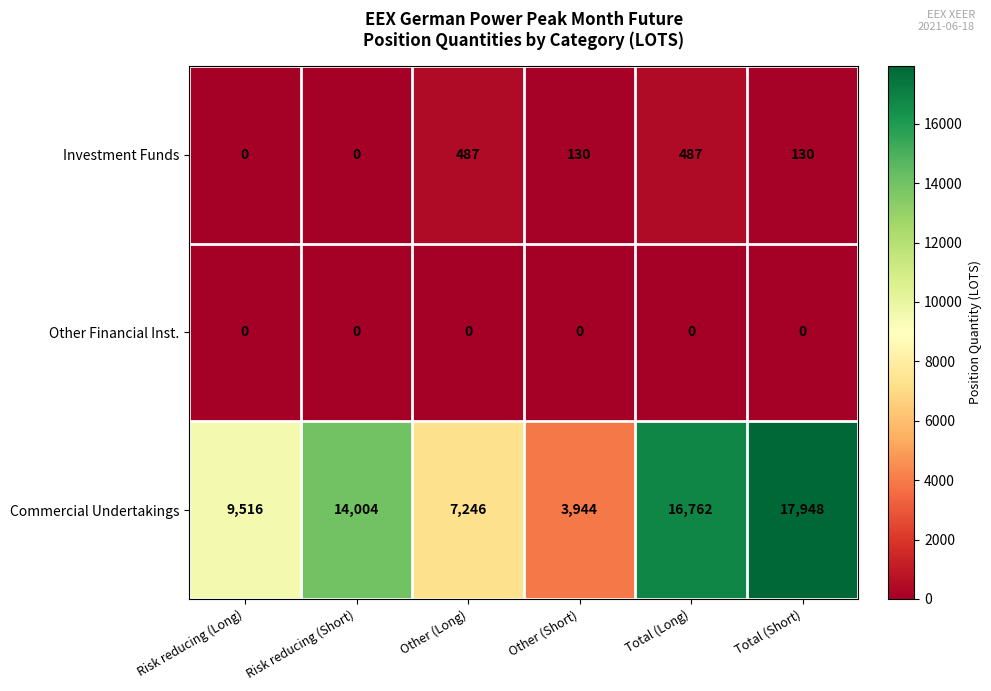

Which series has the largest total across all categories?

Commercial Undertakings